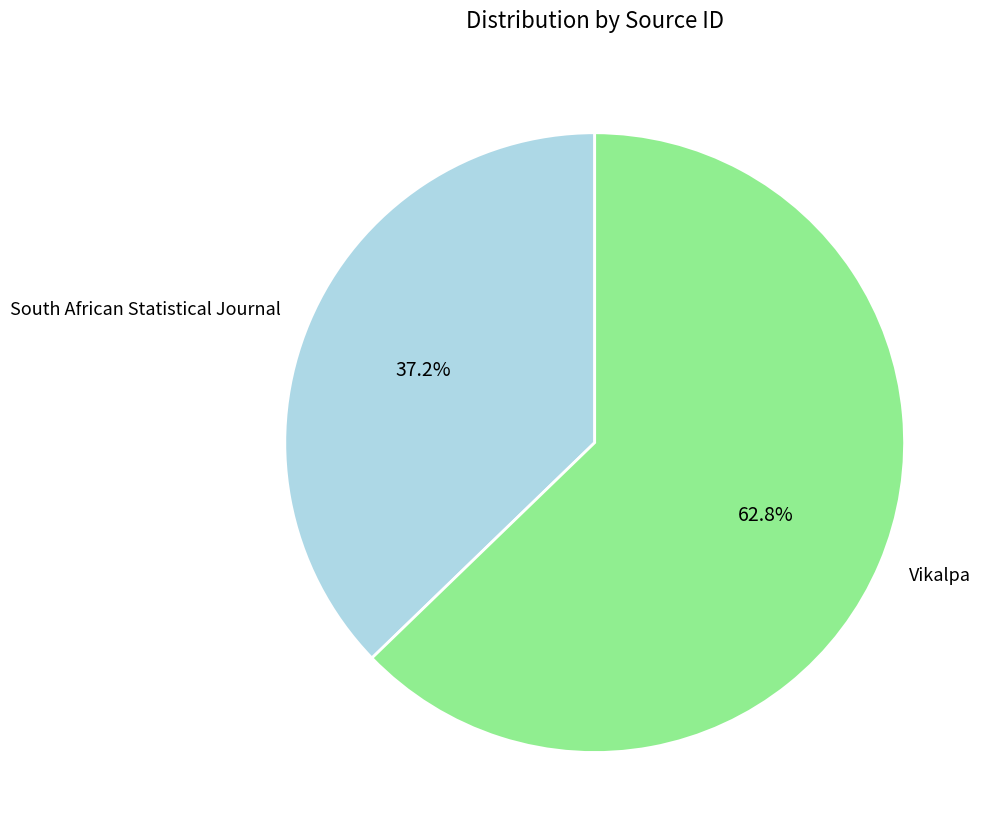

True or false: South African Statistical Journal accounts for 43% of the total.

False